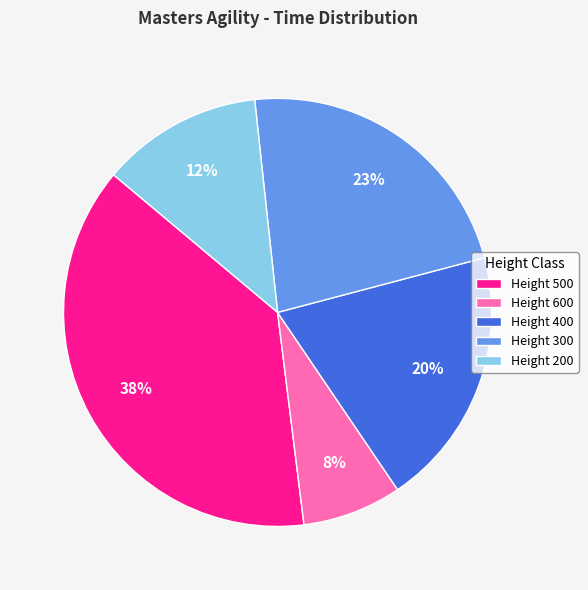

Combined, do Height 200 and Height 400 account for over 50%?

No